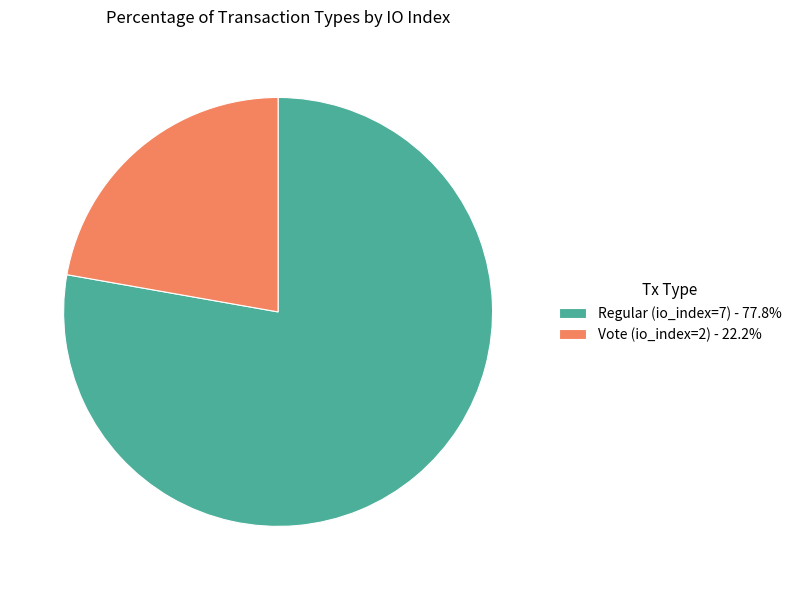

Which slice represents more than half of the pie?

Regular (io_index=7)